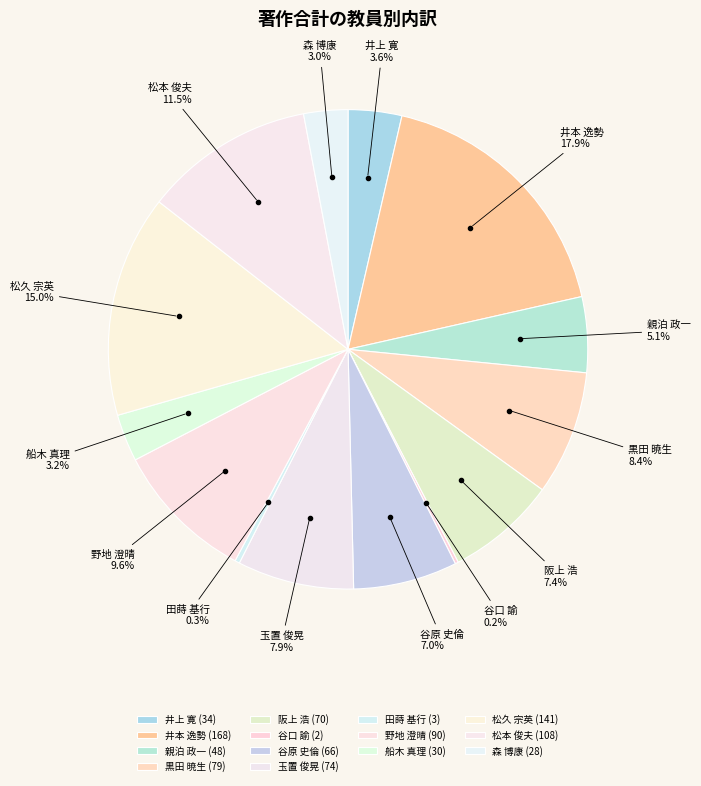

To the nearest percent, what is the average slice percentage?

7%